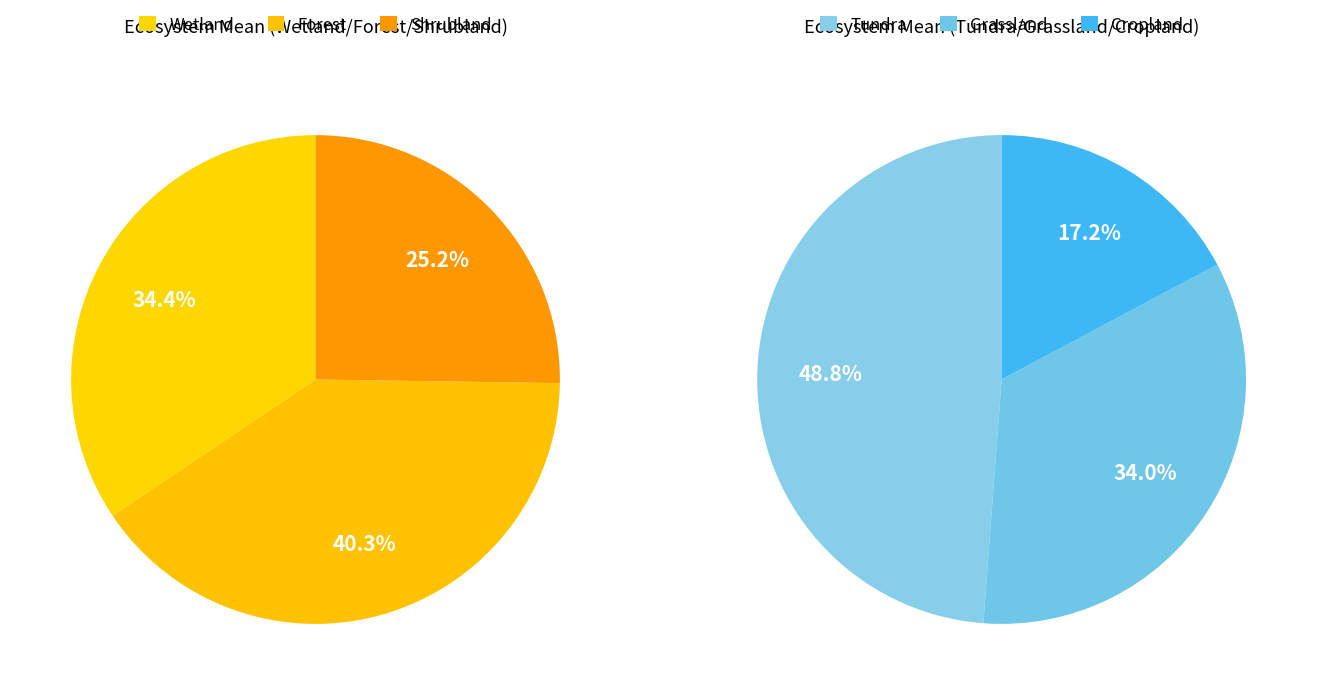

The Tundra slice represents 37% of the pie. True or false?

False